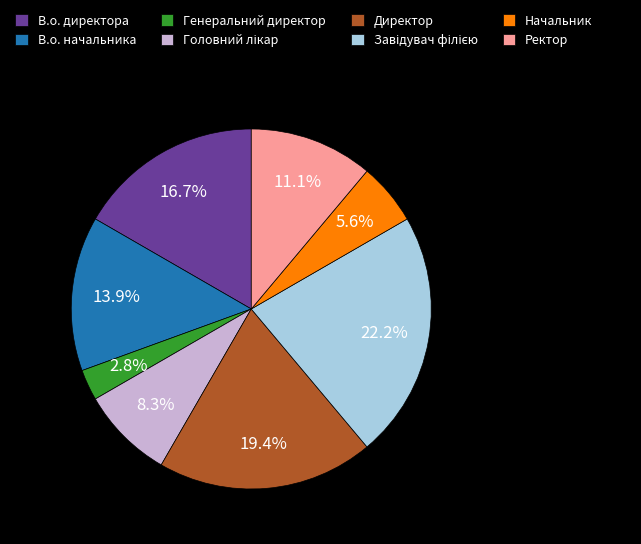

Which category has the smallest portion of the pie?

Генеральний директор